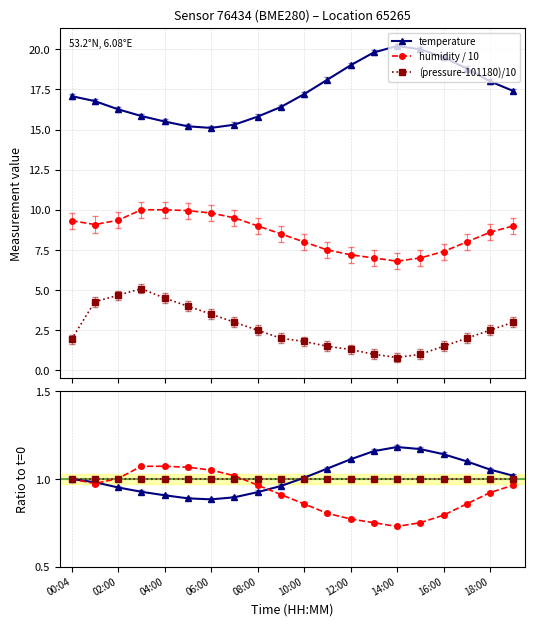

What is the value of the temperature point at the 11th from the left?

17.2